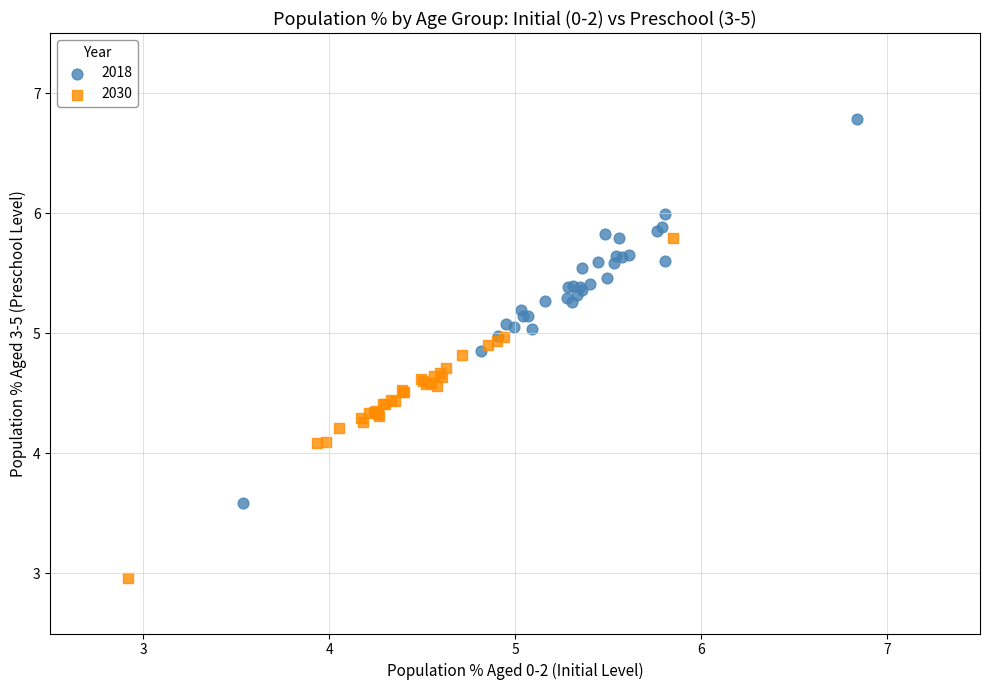

Which series contains the lowest Y value?

2030